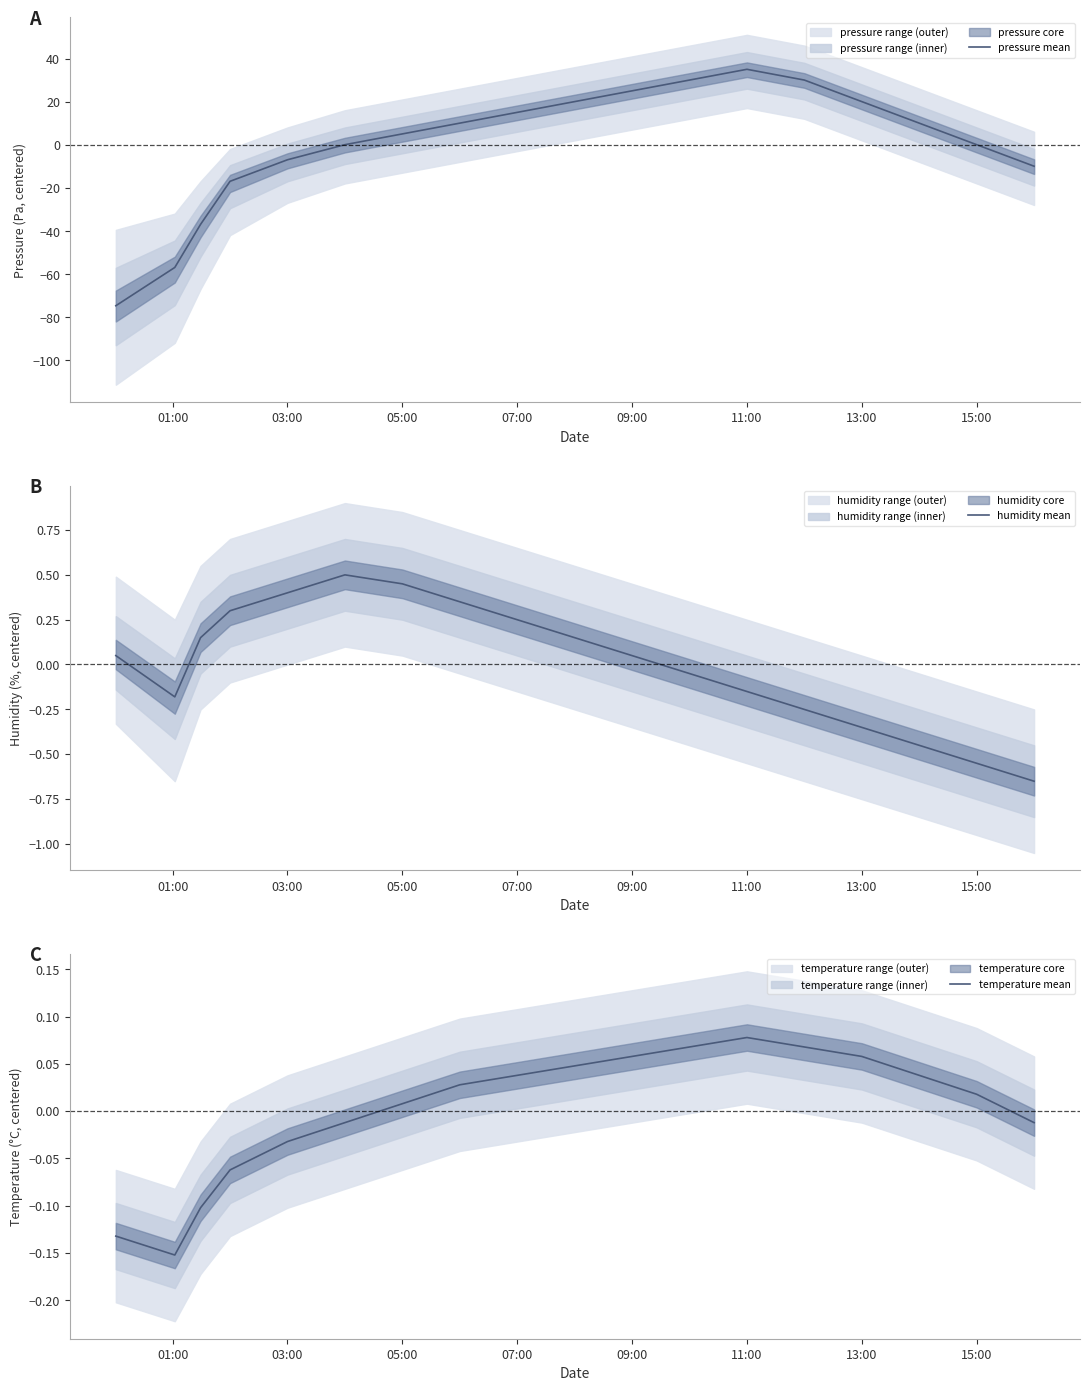

Which series ends up on top after the final intersection of temperature mean and pressure mean?

temperature mean